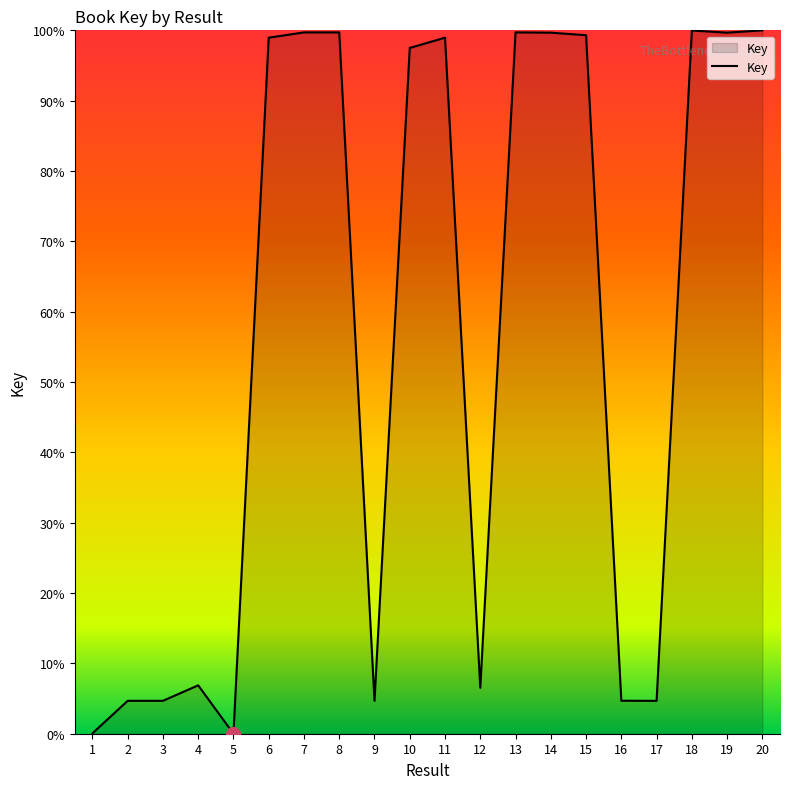

What is the difference between the maximum and minimum values?

100.0